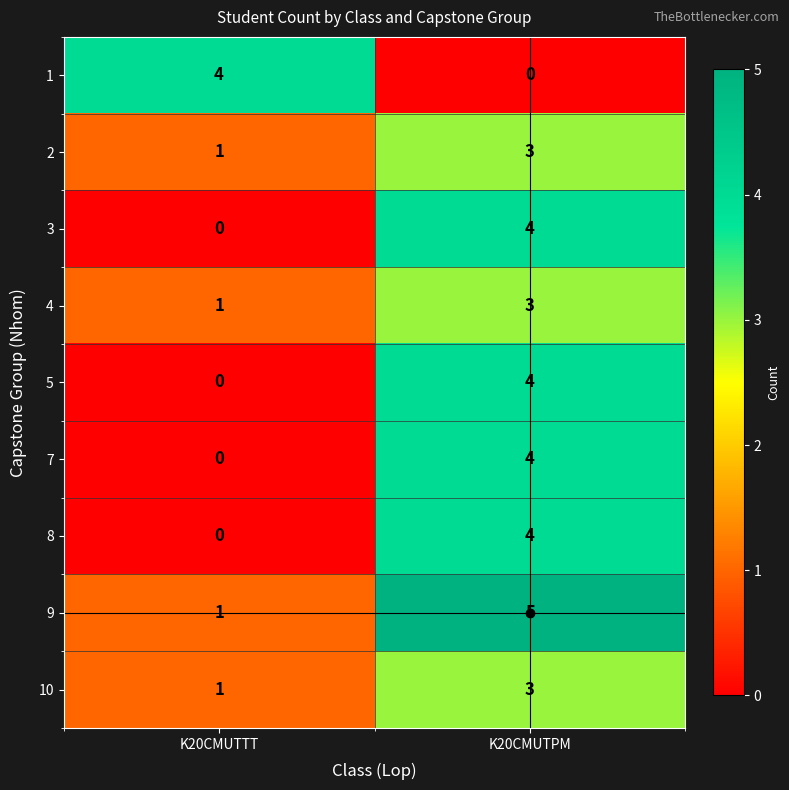

What is the highest value of the 3 series?

4